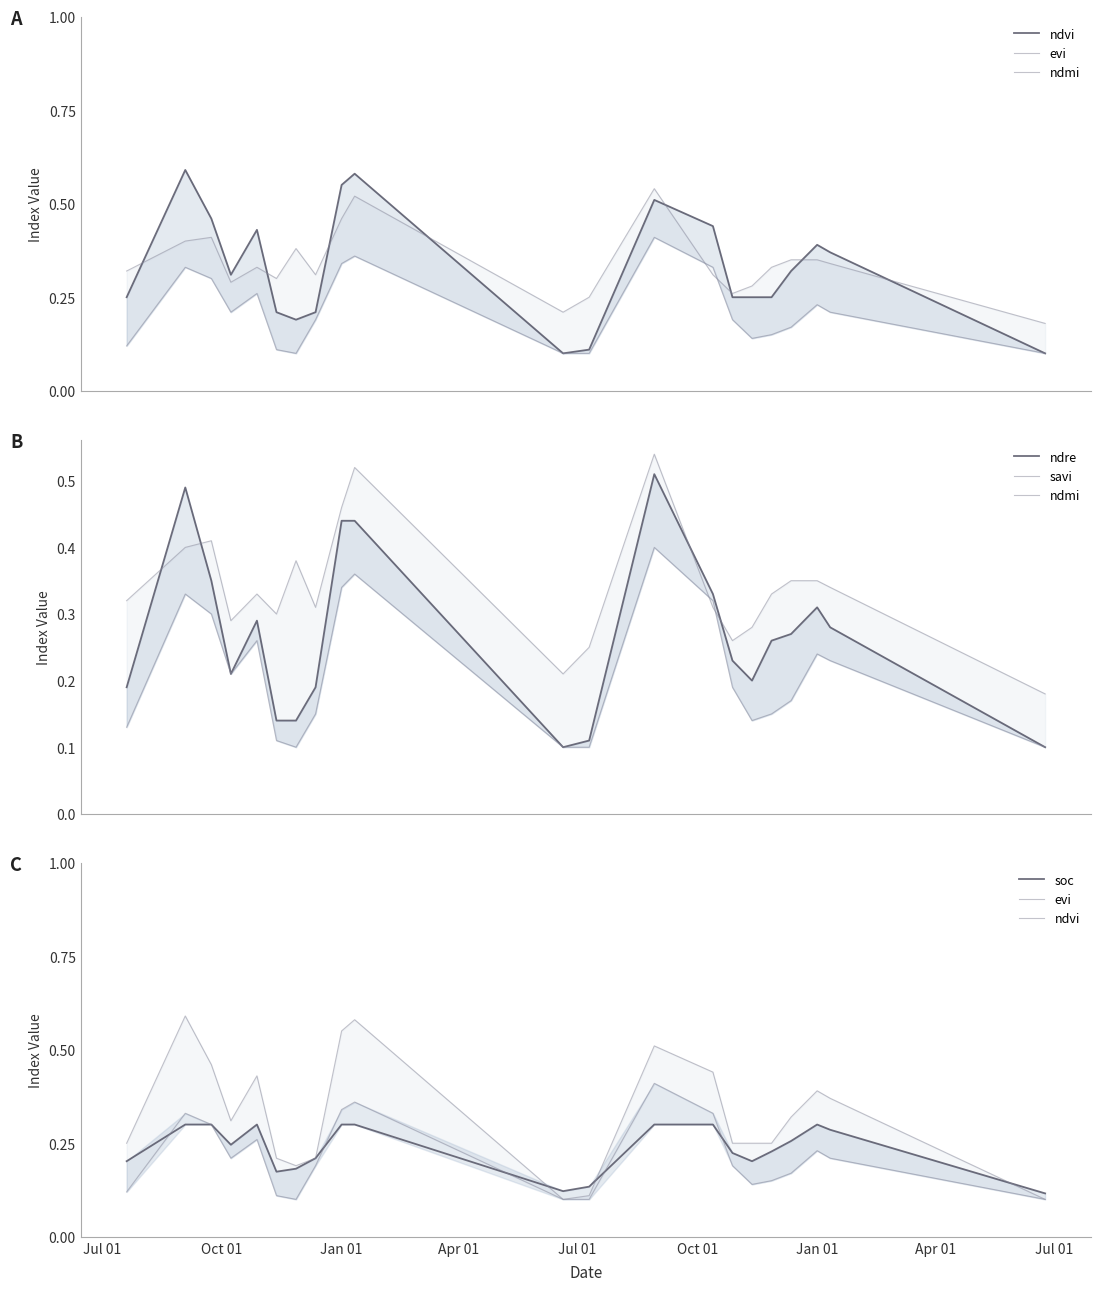

List the series in order of their peak value, lowest first.

soc, savi, evi, ndre, ndmi, ndvi